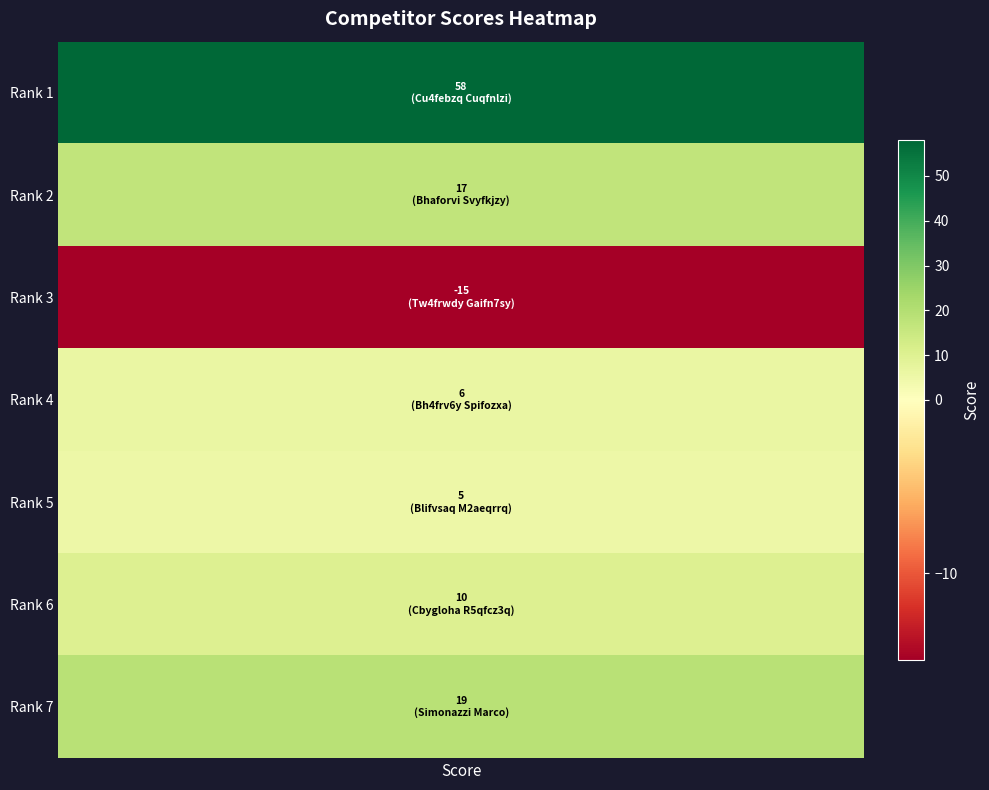

What is the sum of the values at Simonazzi Marco and Blifvsaq M2aeqrrq?

24